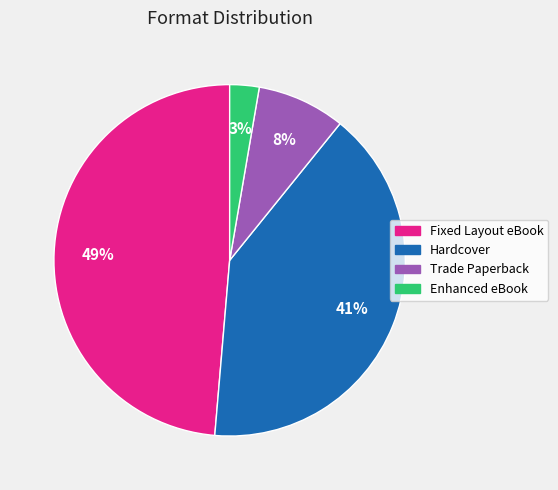

To the nearest percent, what portion does Fixed Layout eBook represent?

49%